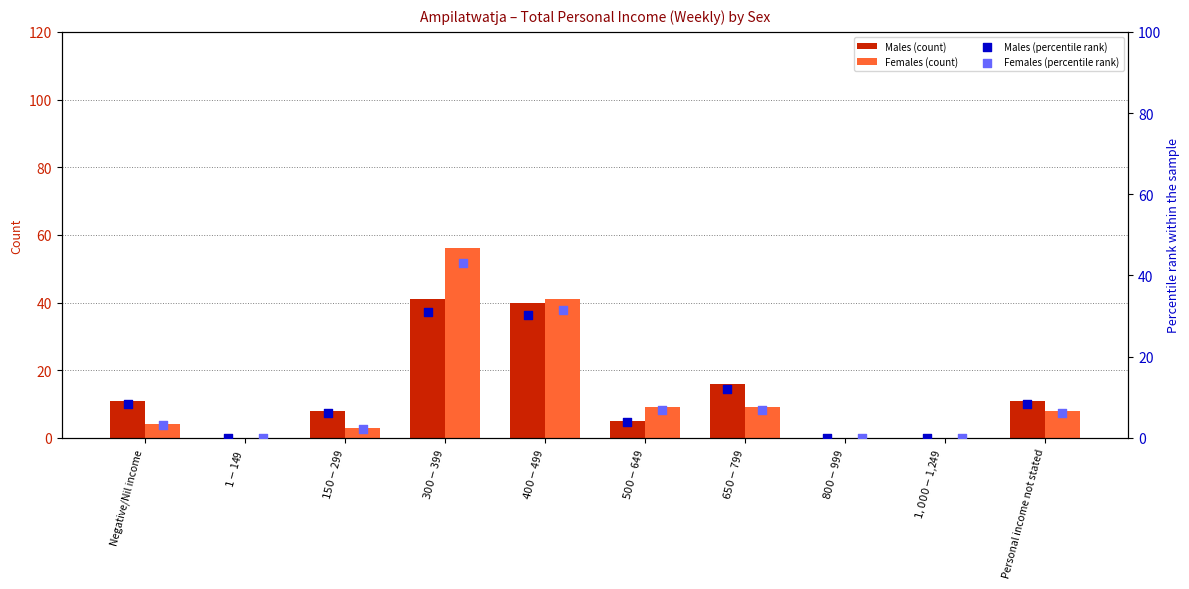

Which series contains the highest Y value?

Females (count)